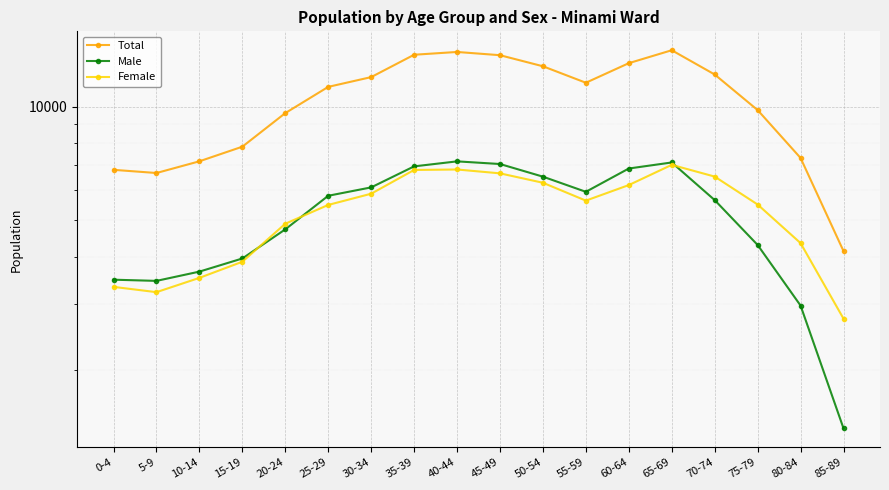

What is the label of the 4th point from the left?

15-19